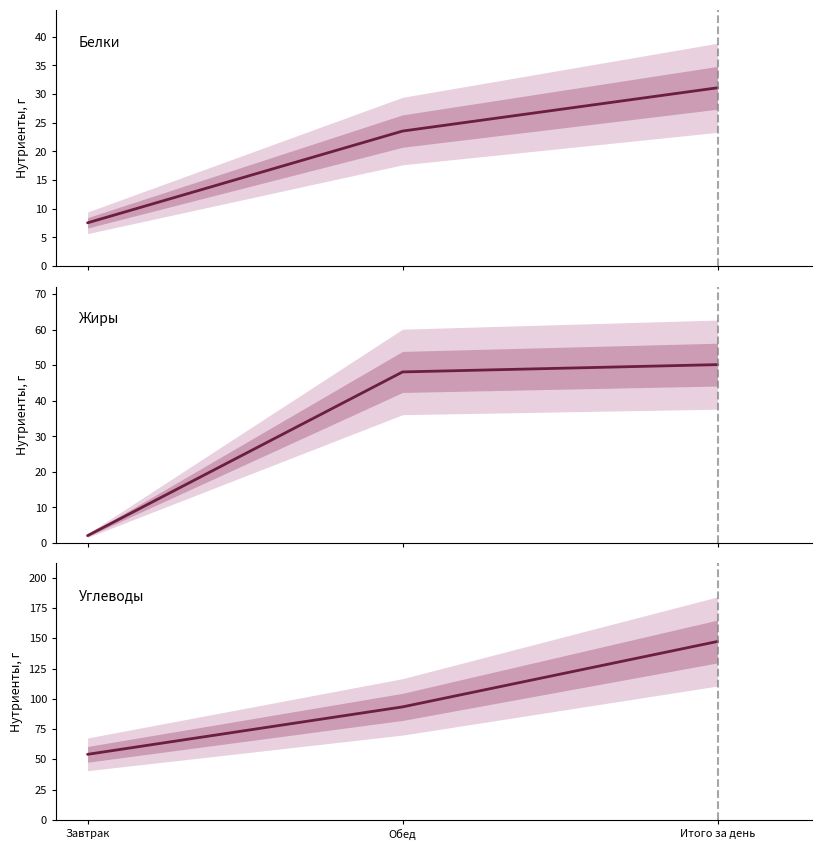

Is the value of Жиры at Обед greater than the value of Белки at Обед?

Yes